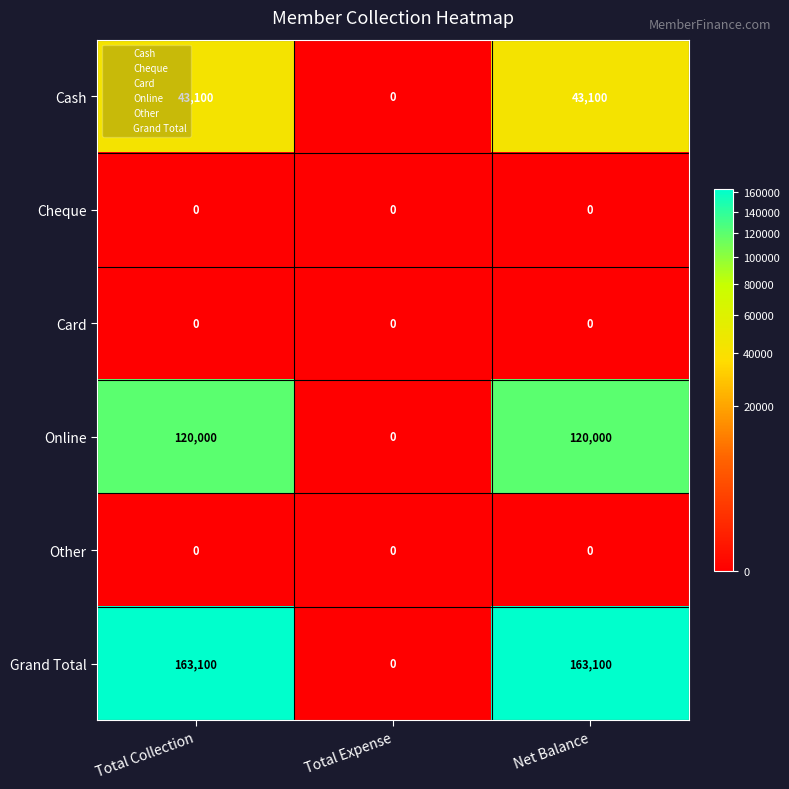

Reading left to right, transcribe all the data shown in this chart.

Cash: Total Collection=43100	Total Expense=0	Net Balance=43100
Cheque: Total Collection=0	Total Expense=0	Net Balance=0
Card: Total Collection=0	Total Expense=0	Net Balance=0
Online: Total Collection=120000	Total Expense=0	Net Balance=120000
Other: Total Collection=0	Total Expense=0	Net Balance=0
Grand Total: Total Collection=163100	Total Expense=0	Net Balance=163100